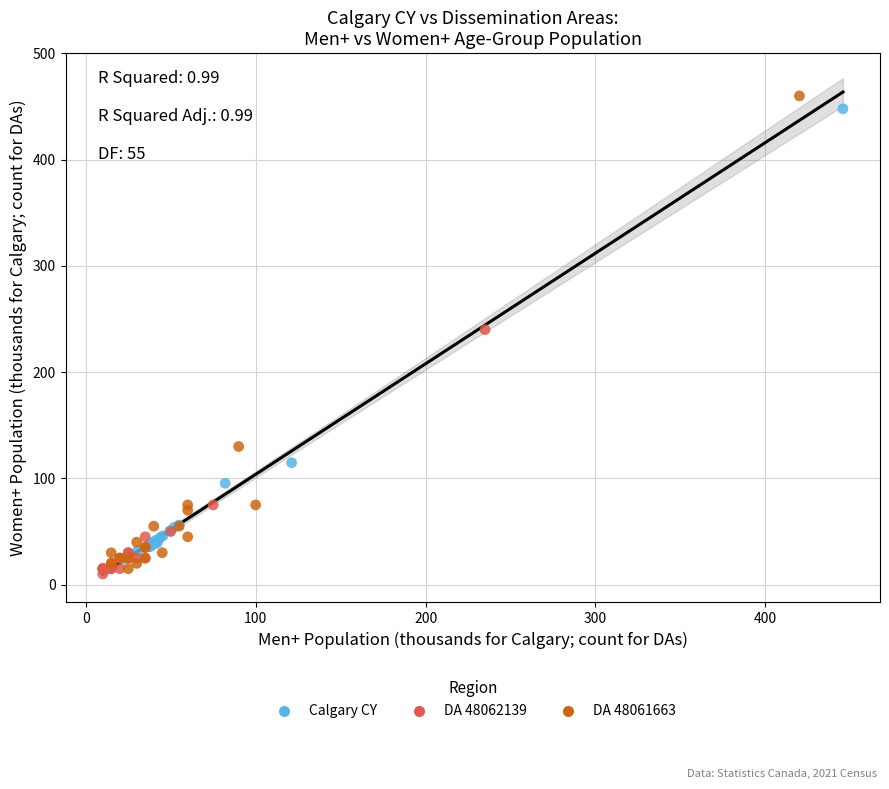

Which series has the largest Y range (max minus min)?

DA 48061663